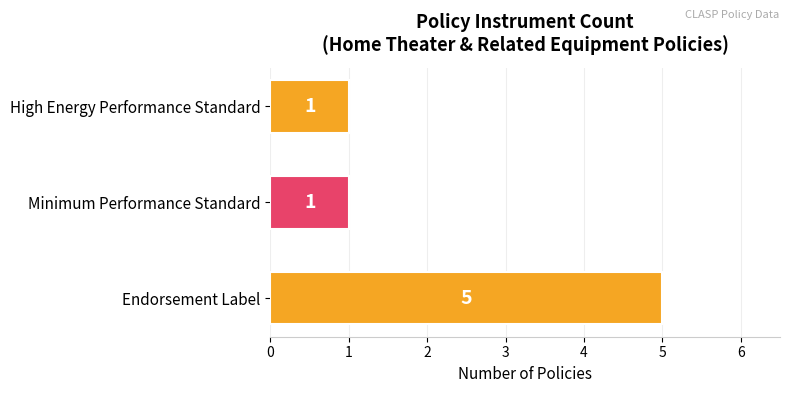

What is the minimum value shown in the chart?

1